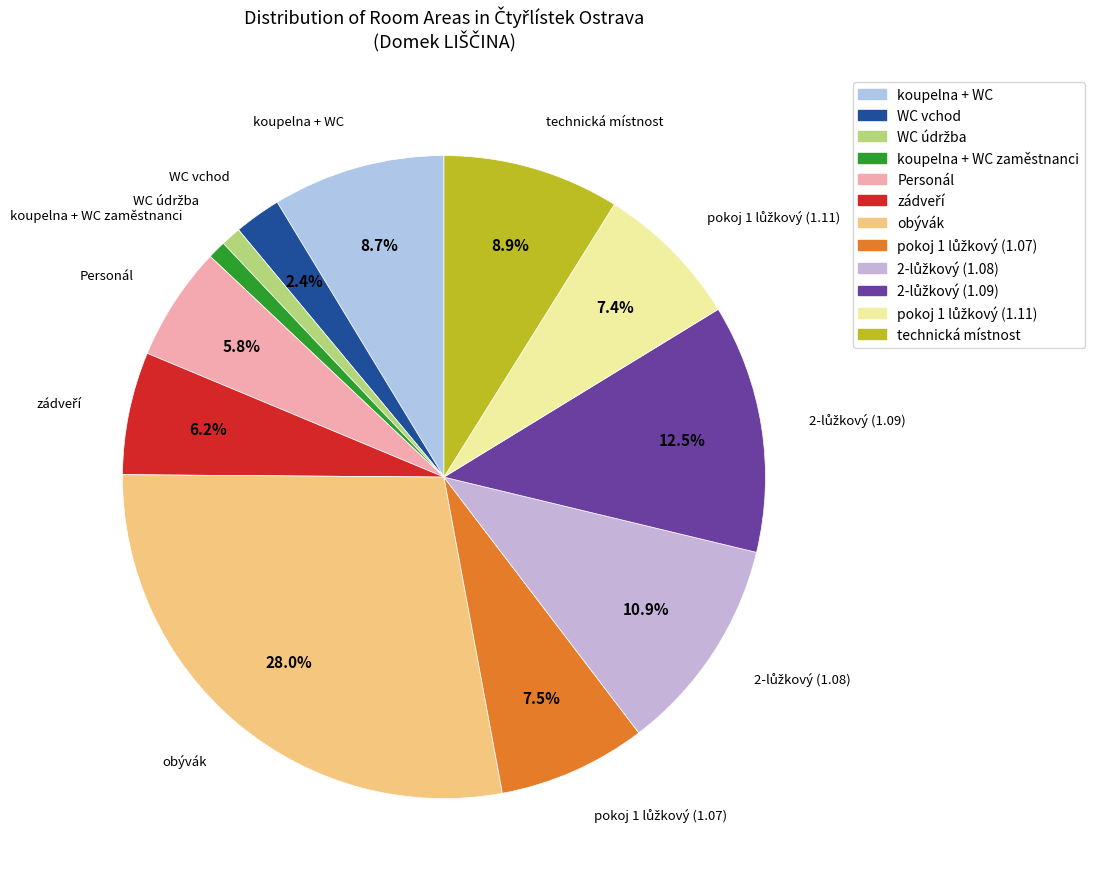

How much of the chart is everything except WC vchod?

97.6%